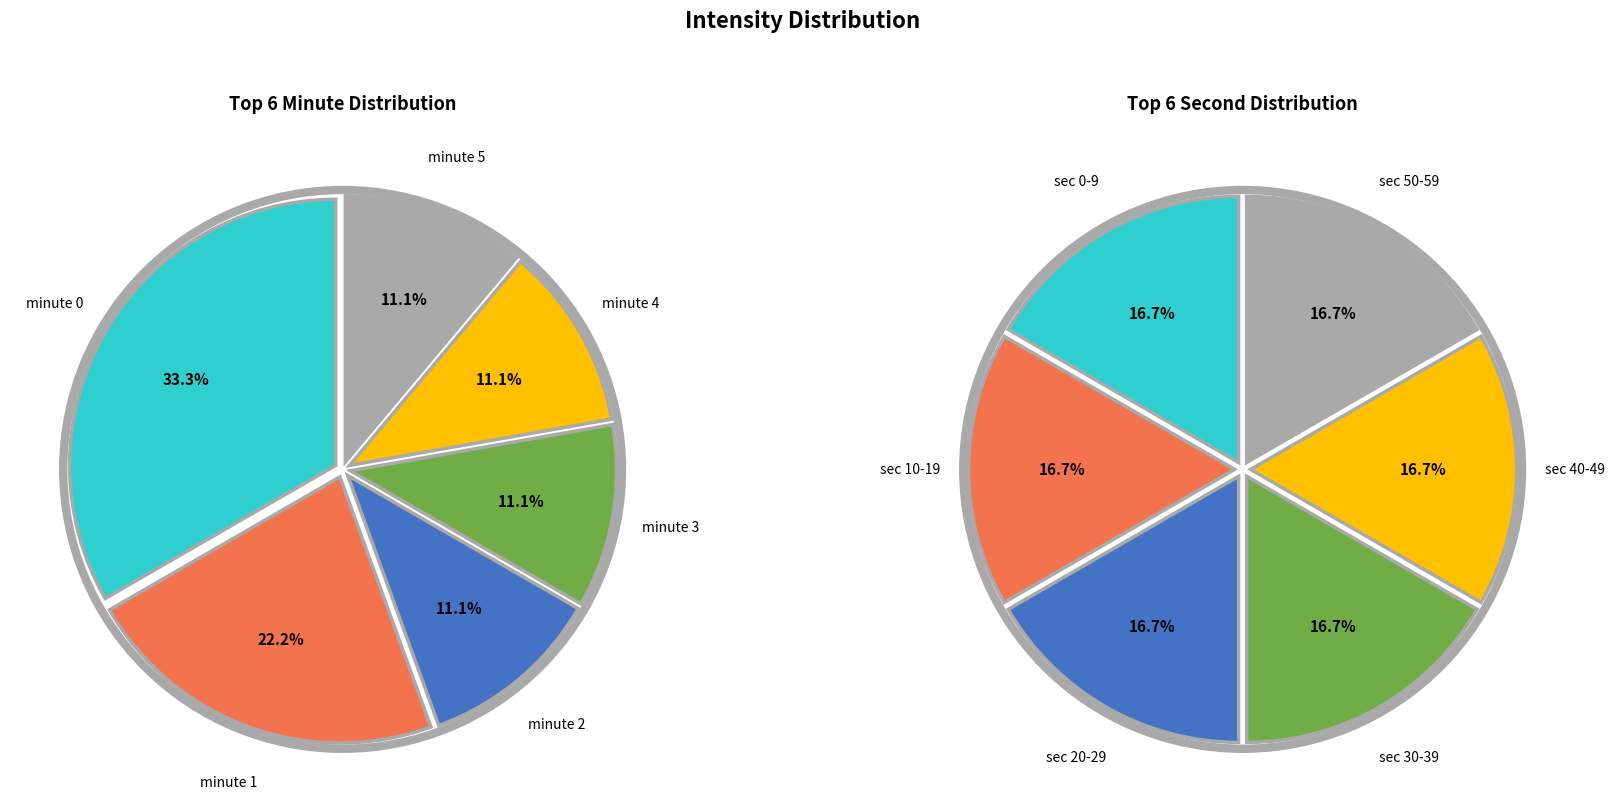

Which category has the smallest portion of the pie?

minute 2